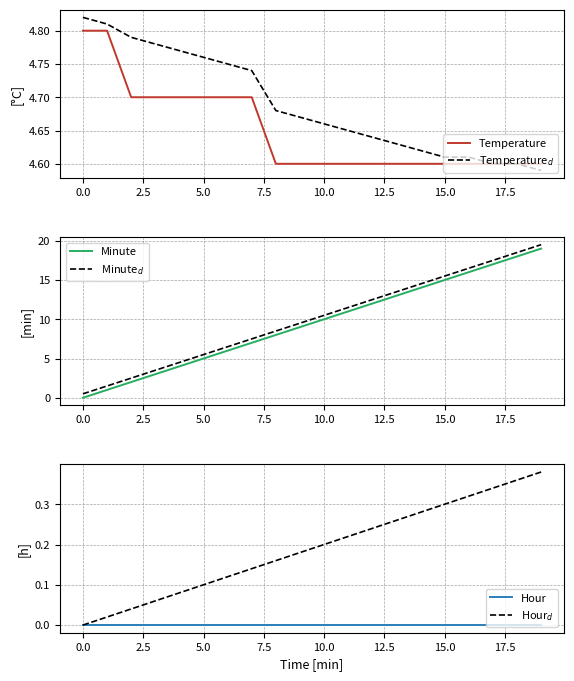

The value of Temperature at 10.0 is 8.0. True or false?

False